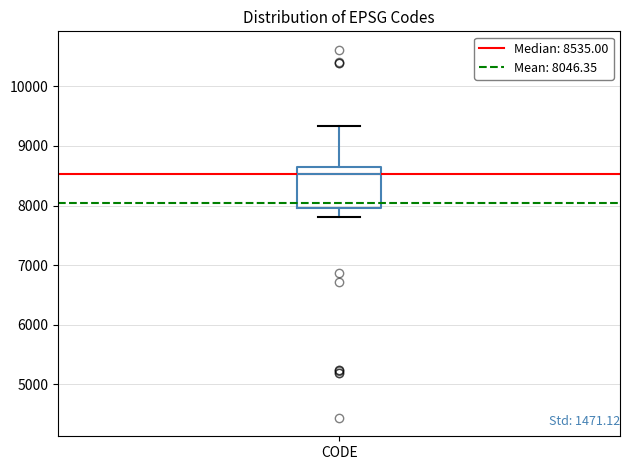

Transcribe this box plot: give where the median line is, the range the box spans, and where the two whiskers end, as read against the y-axis. The values are not printed on the chart, so give them approximately, as read against the axis.

median 8500, box 8000 to 8600, whiskers 7800 to 9300